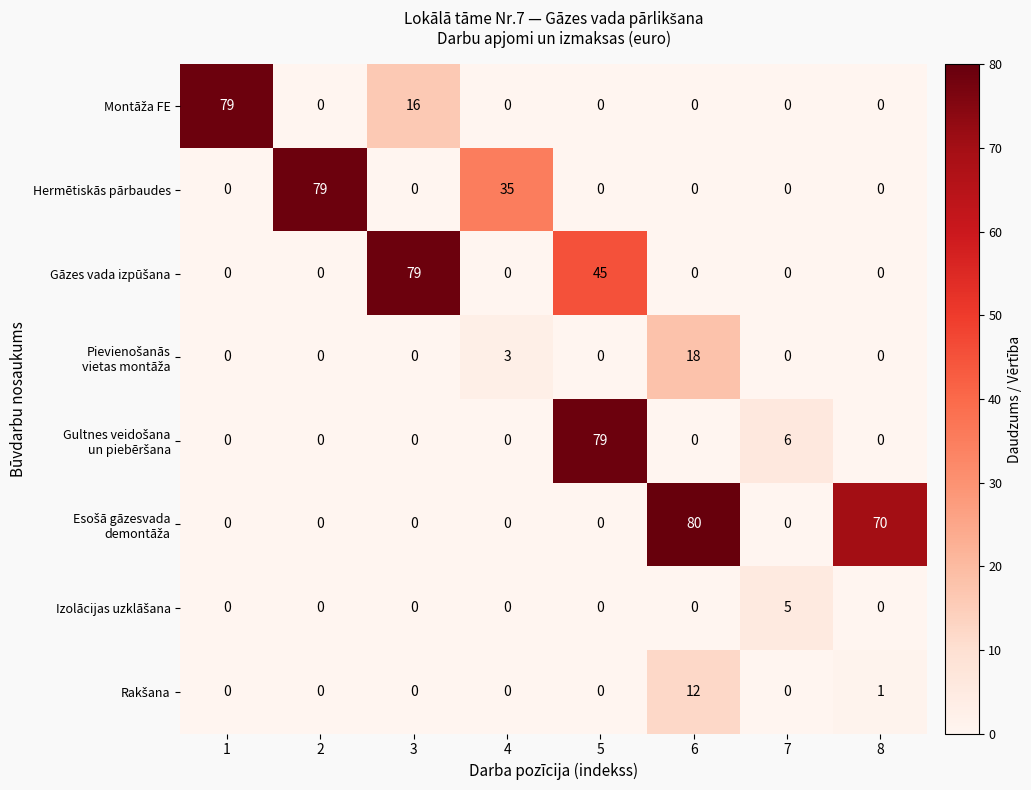

Between 2 and 8, which series saw the biggest shift?

Hermētiskās pārbaudes